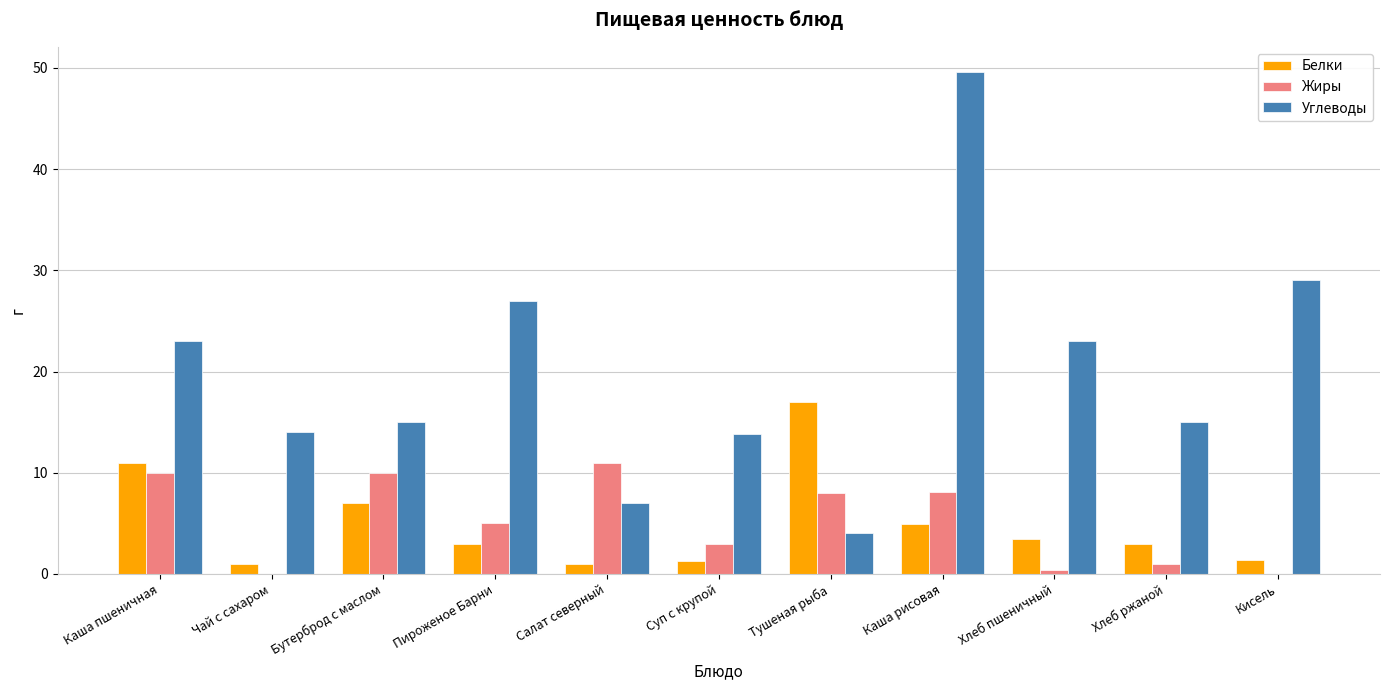

What is the highest value of the Белки series?

17.0